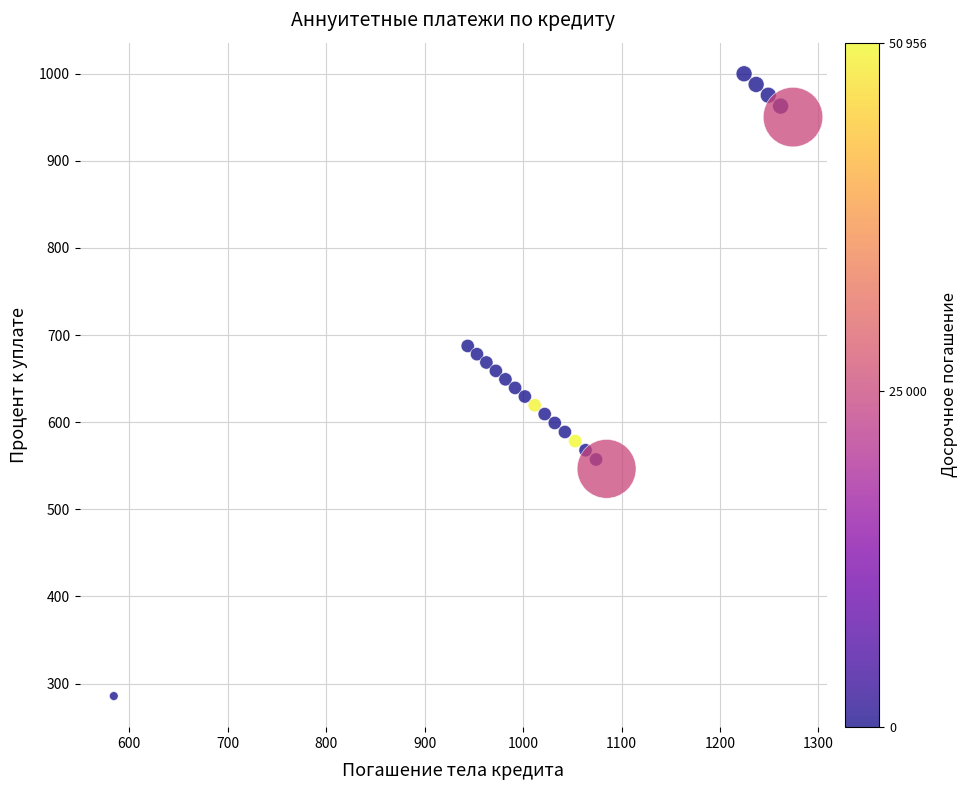

What is the range of X values (max minus min)?

689.9